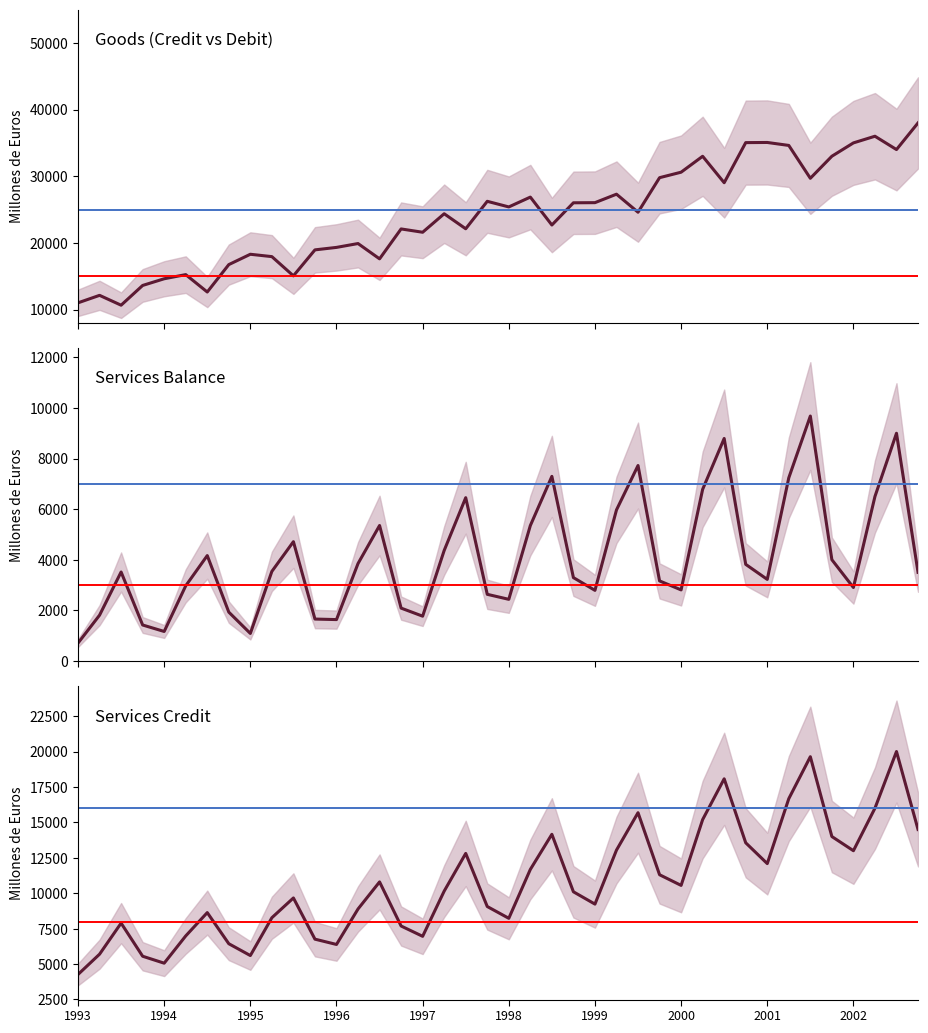

What is the value of the Services (Credit) point at the 25th from the left?

9231